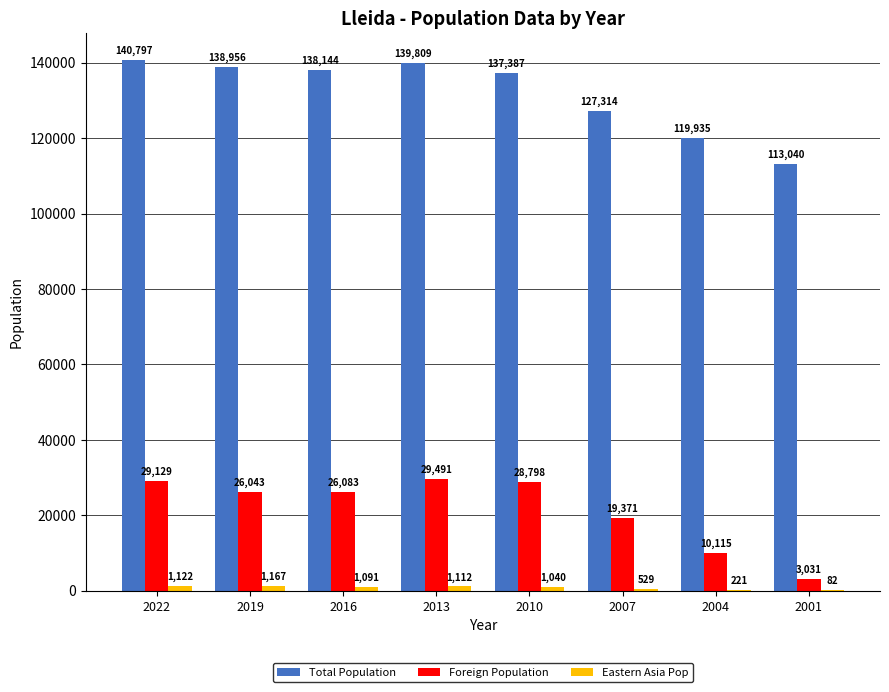

What is the spread (max minus min) of values at 2013?

138697